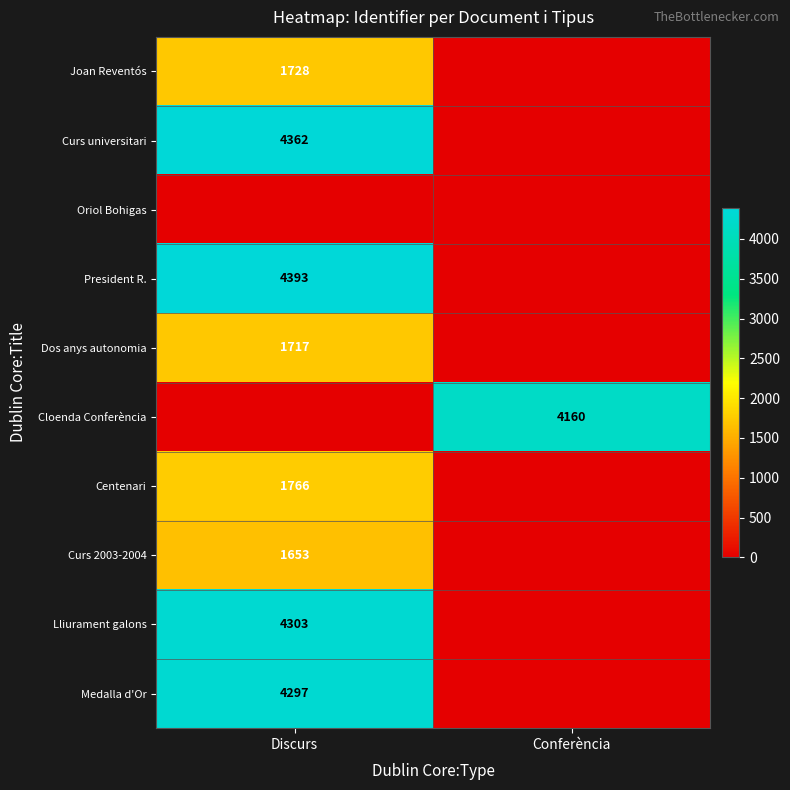

True or false: Curs 2003-2004 has a value of 459 at Discurs.

False